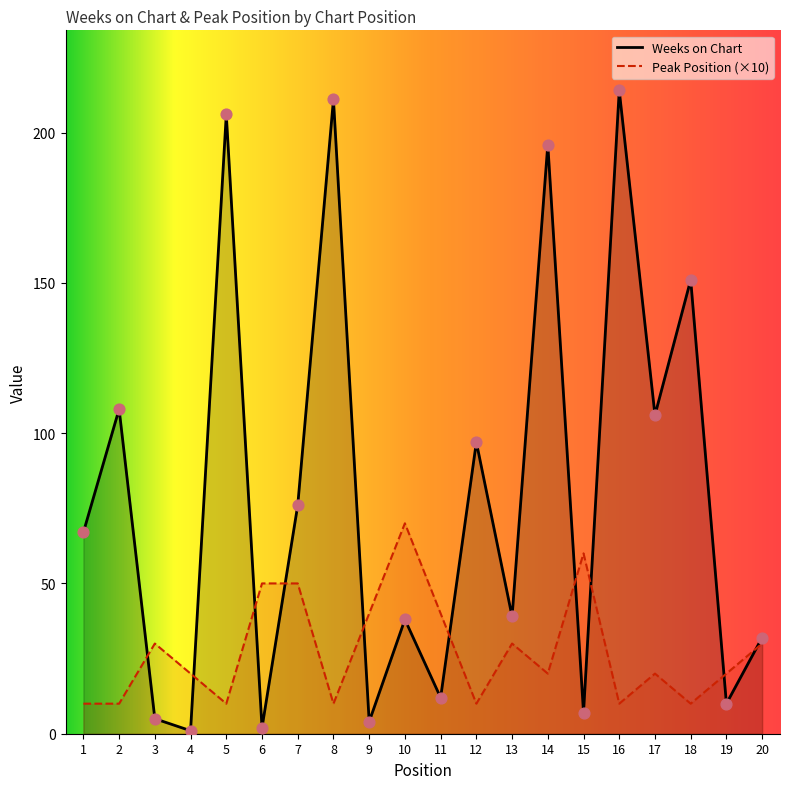

Is the value of Peak Position at 18 greater than the value of Weeks on Chart at 13?

No